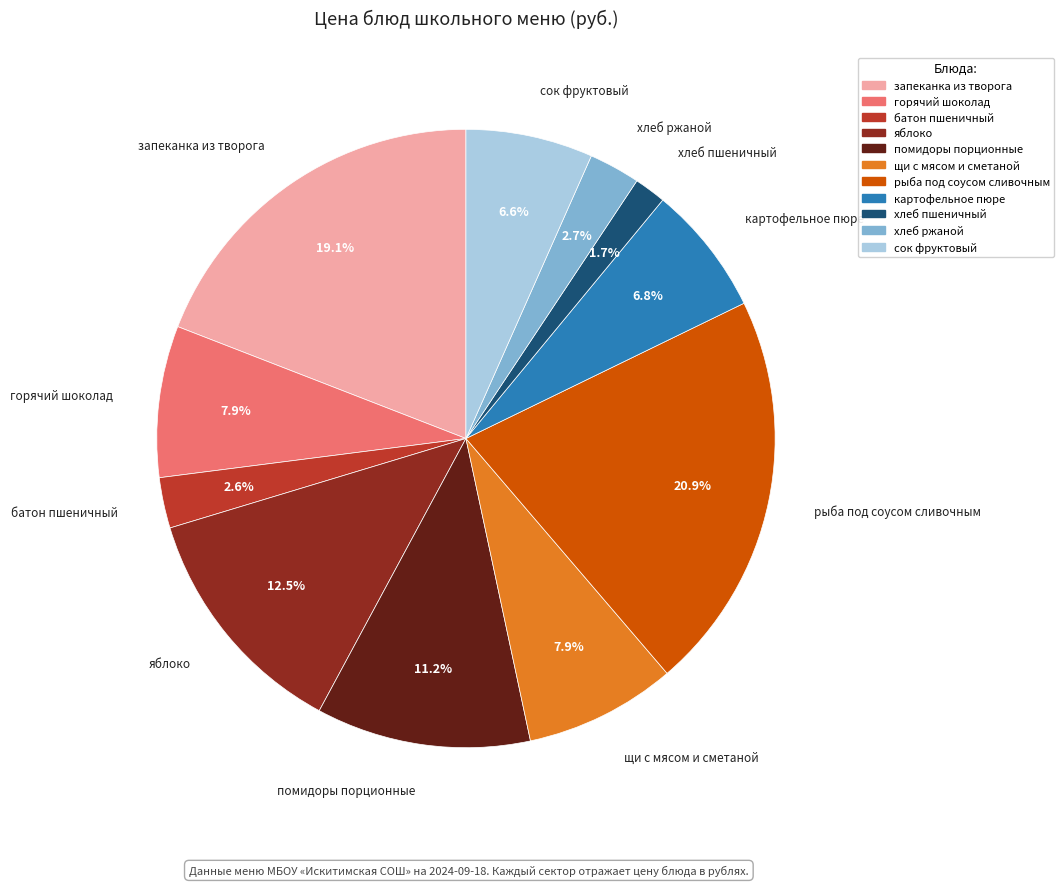

Approximately how many times larger is the value at запеканка из творога compared to хлеб ржаной?

7.1